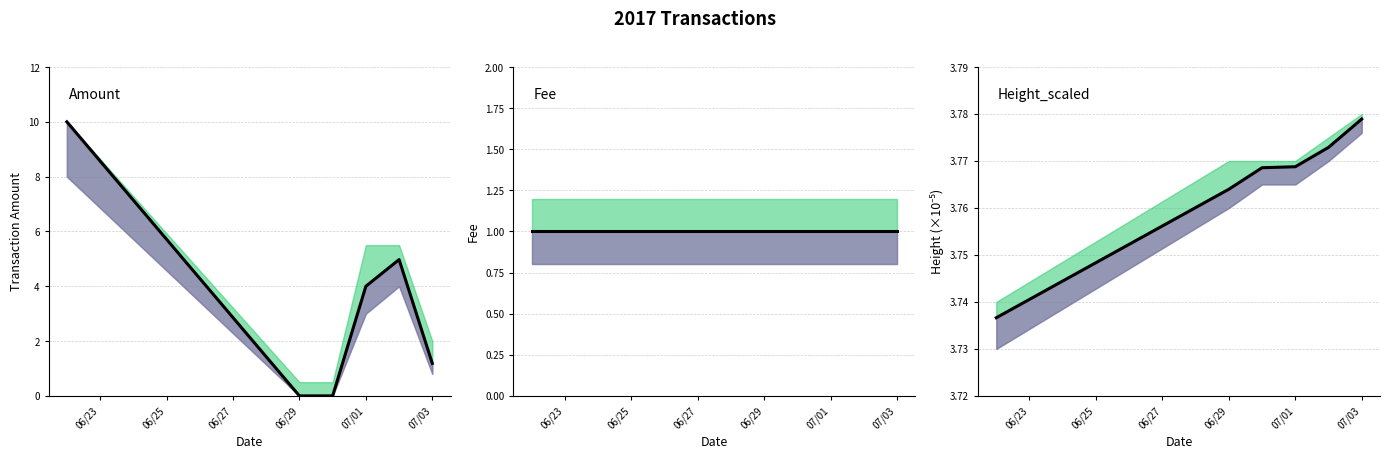

What position from the right is 07/01?

2